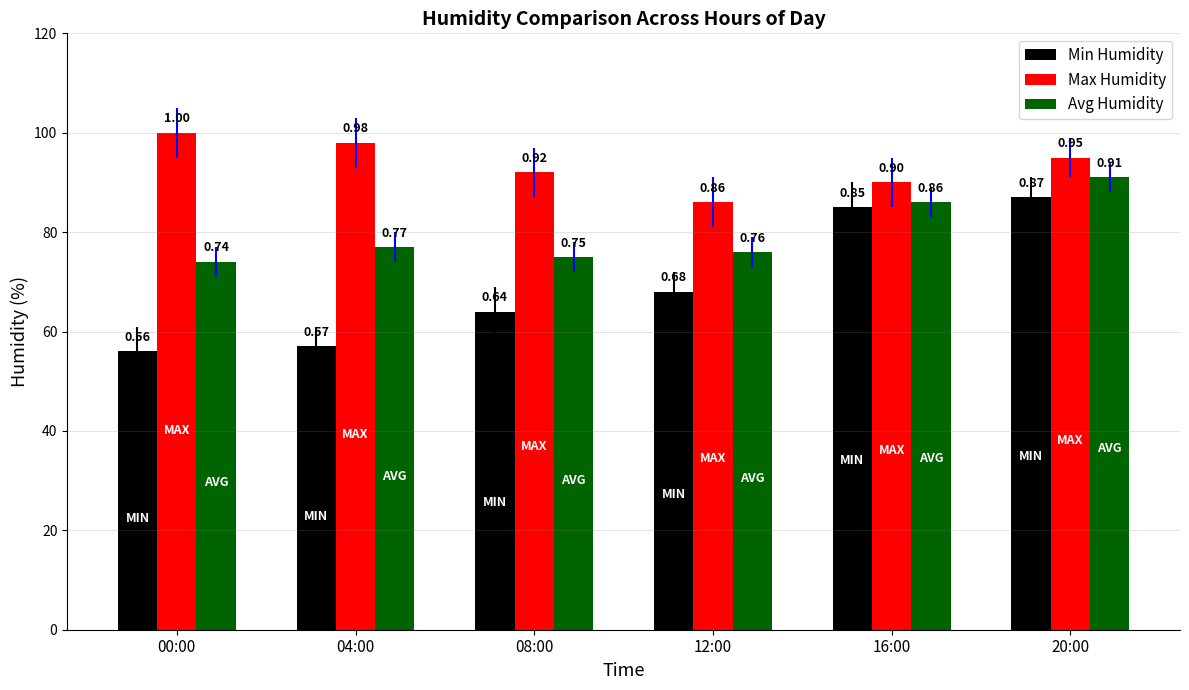

Which series has the widest spread of values?

Min Humidity